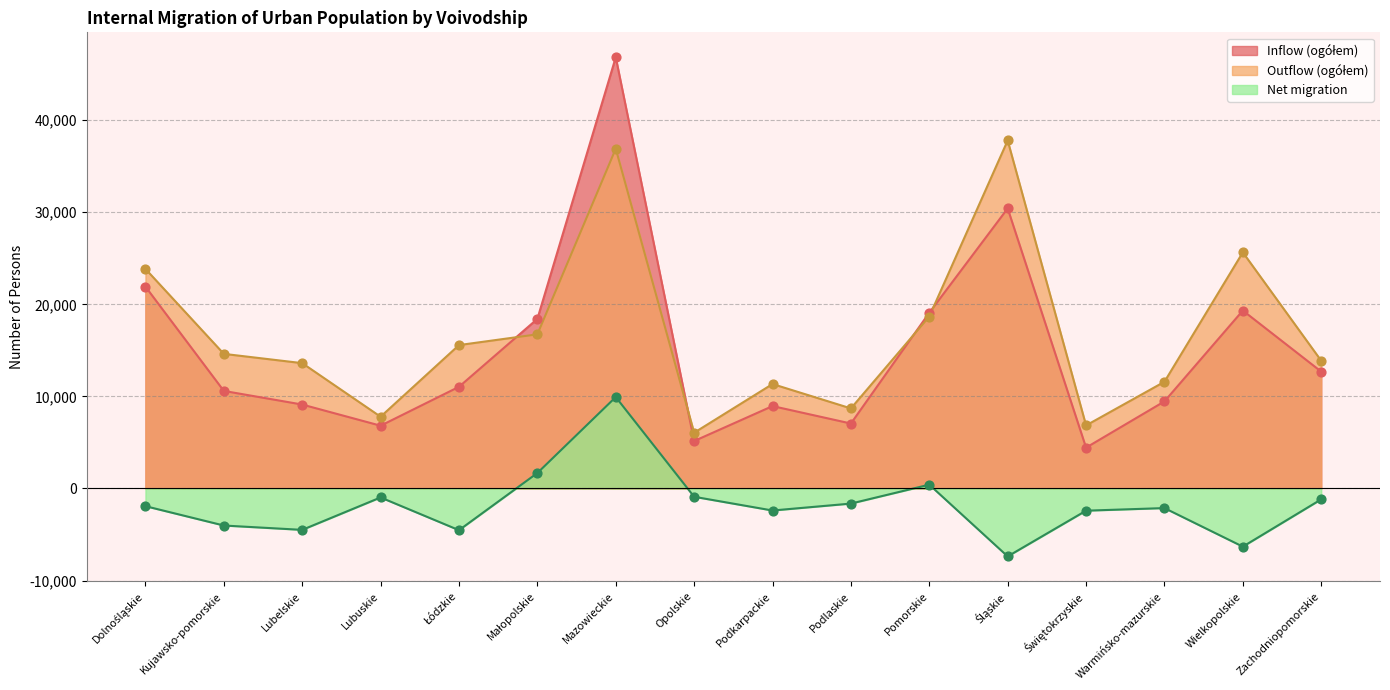

Which series has the widest spread of Y values?

Inflow (ogółem)